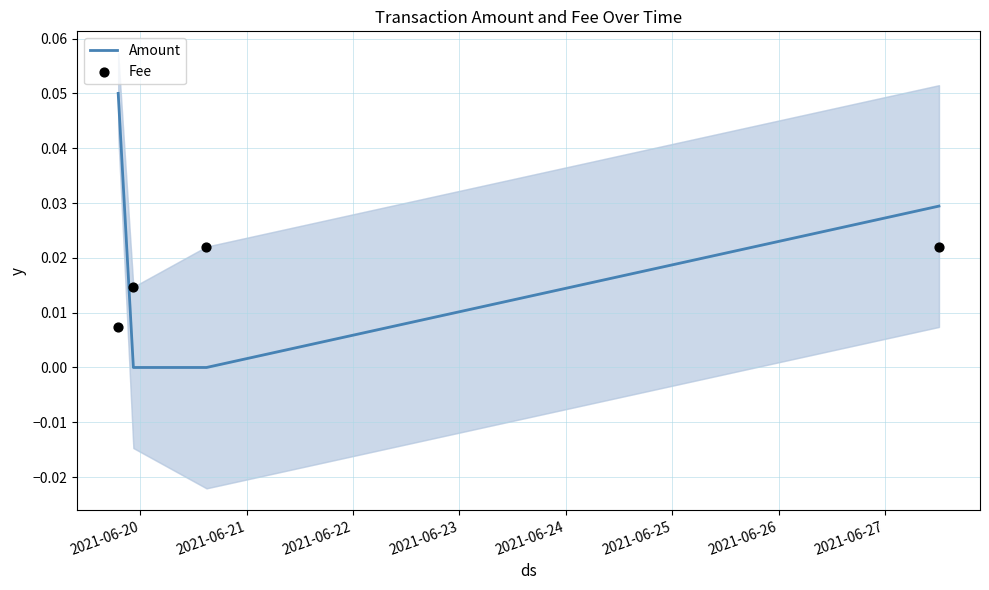

Is the value of Fee at 2021-06-20 greater than the value of Amount at 2021-06-21?

Yes